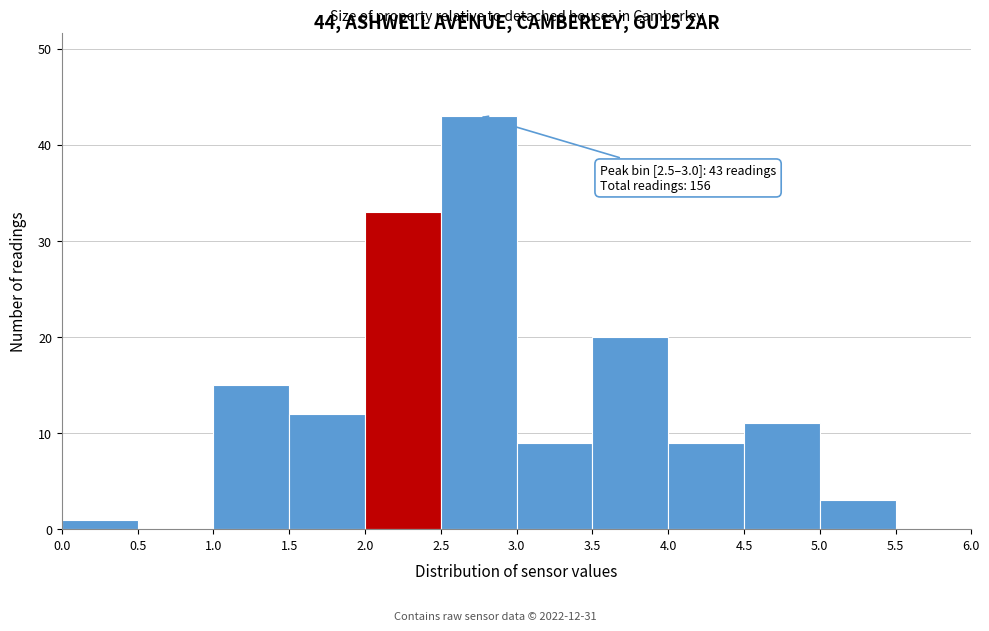

Over which range of the x-axis is the bar tallest?

2.5 to 3.0